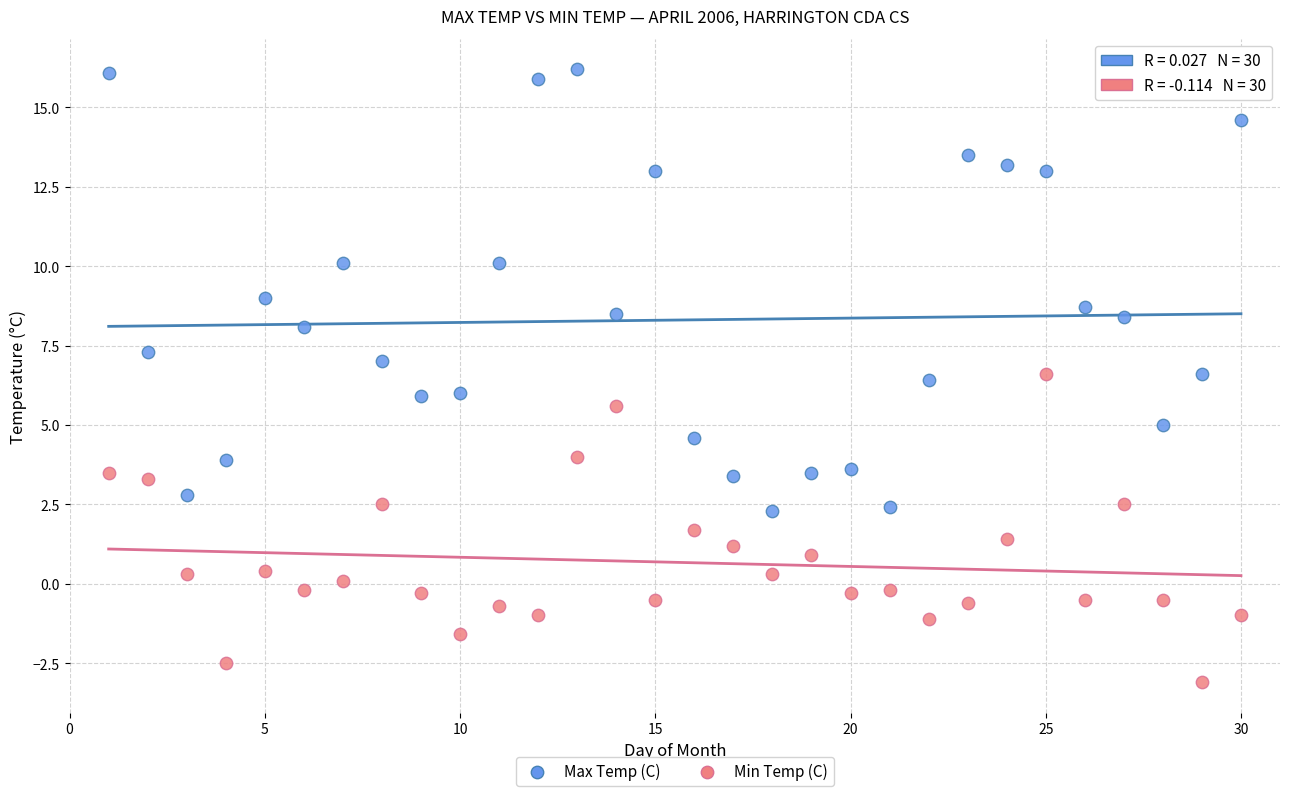

Which series has the widest spread of Y values?

Max Temp (C)